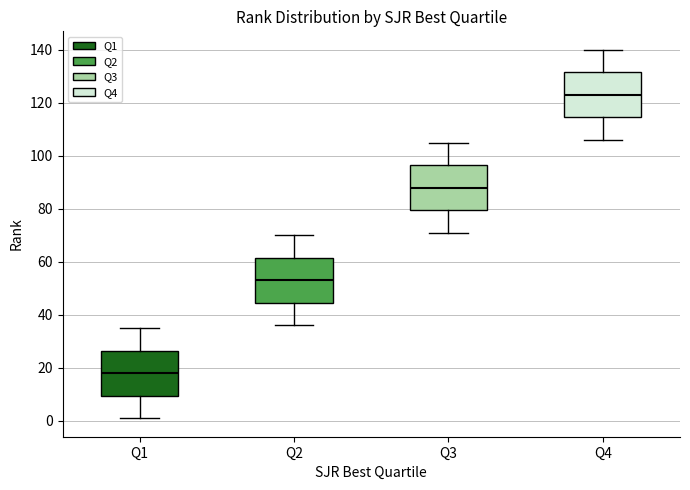

Reading left to right, read every box against the y-axis: the position of its median line, the range the box covers, and the ends of its whiskers. The values are not printed on the chart, so give them approximately, as read against the axis.

Q1: median 18, box 10 to 26, whiskers 2 to 36
Q2: median 54, box 44 to 62, whiskers 36 to 70
Q3: median 88, box 80 to 96, whiskers 72 to 106
Q4: median 124, box 114 to 132, whiskers 106 to 140